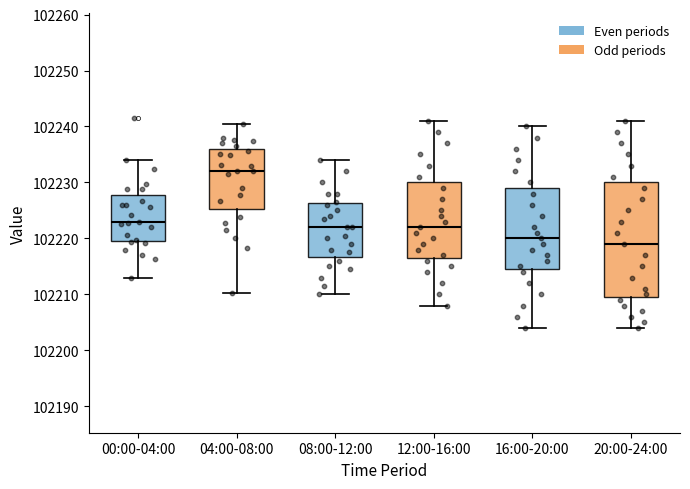

Where does the lower whisker of the box for 20:00-24:00 end on the y-axis? The values are not printed on the chart, so give them approximately, as read against the axis.

102204